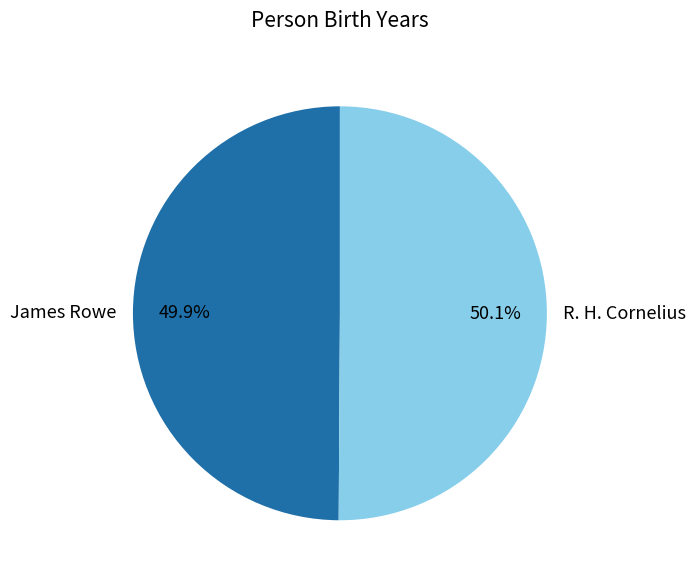

To the nearest percent, what is the average slice percentage?

50%